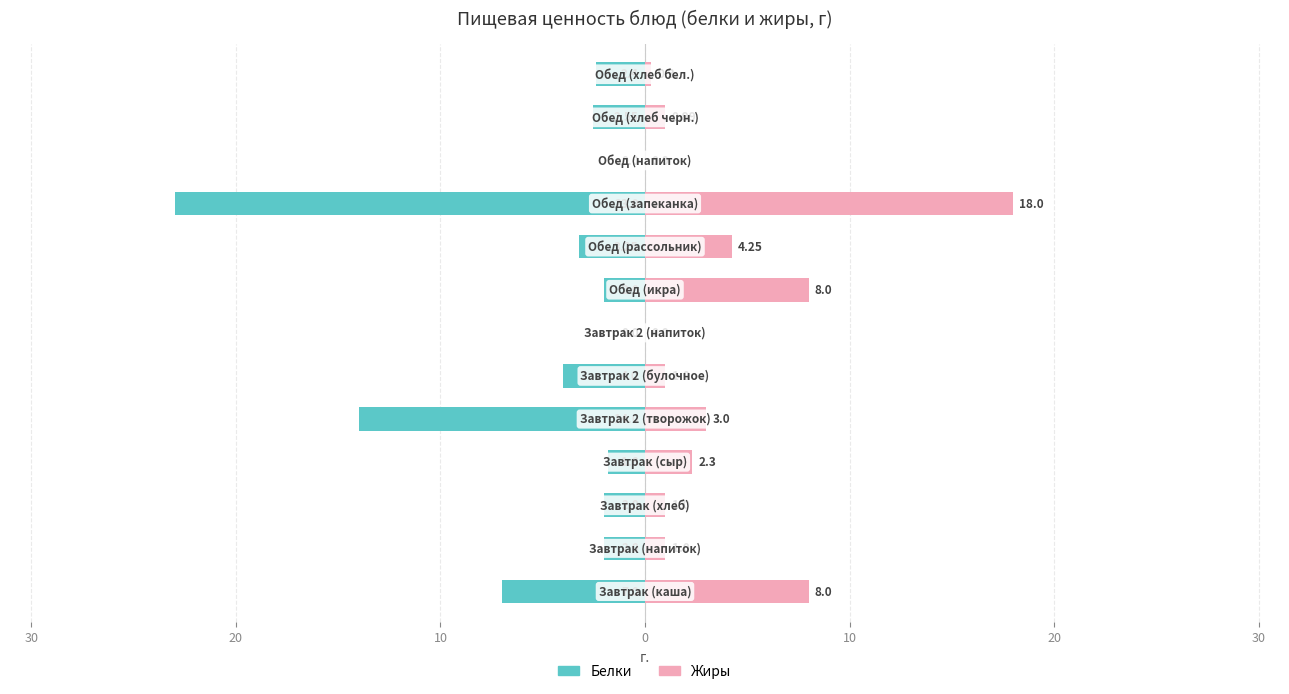

Reading left to right, extract all data points from this chart.

Белки: -7.0	-2.0	-2.0	-1.8	-14.0	-4.0	0.0	-2.0	-3.2	-23.0	0.0	-2.5	-2.4
Жиры: 8.0	1.0	1.0	2.3	3.0	1.0	0.0	8.0	4.2	18.0	0.0	1.0	0.3